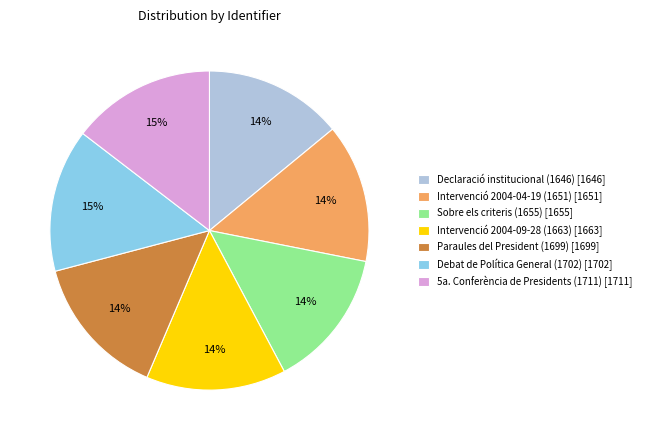

Count the number of slices in the pie.

7